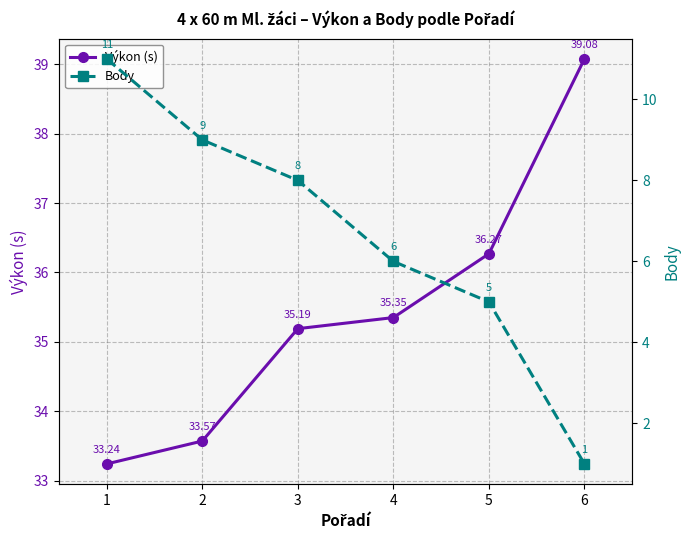

What is the average value of the Výkon (s) series?

35.4